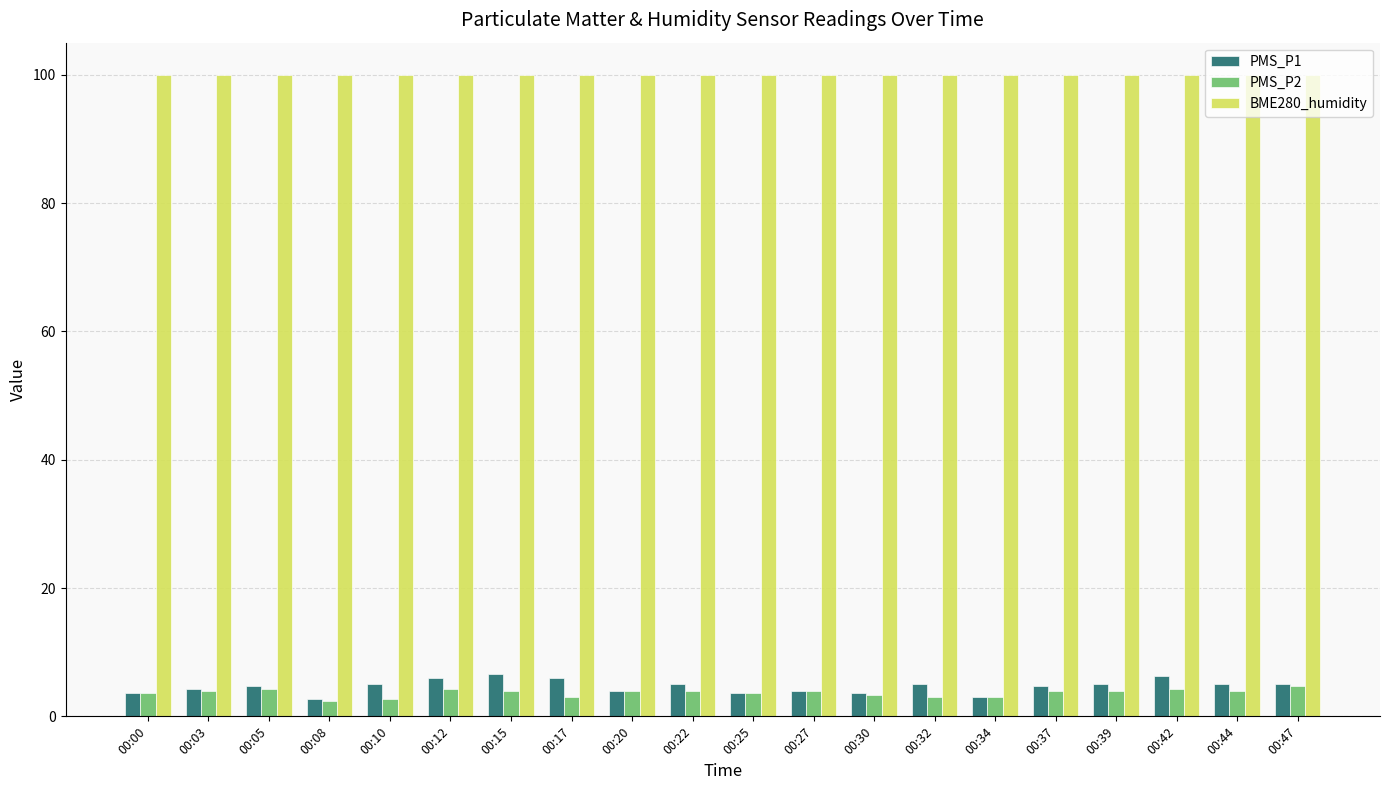

What are all the series names shown in the legend?

PMS_P1, PMS_P2, BME280_humidity